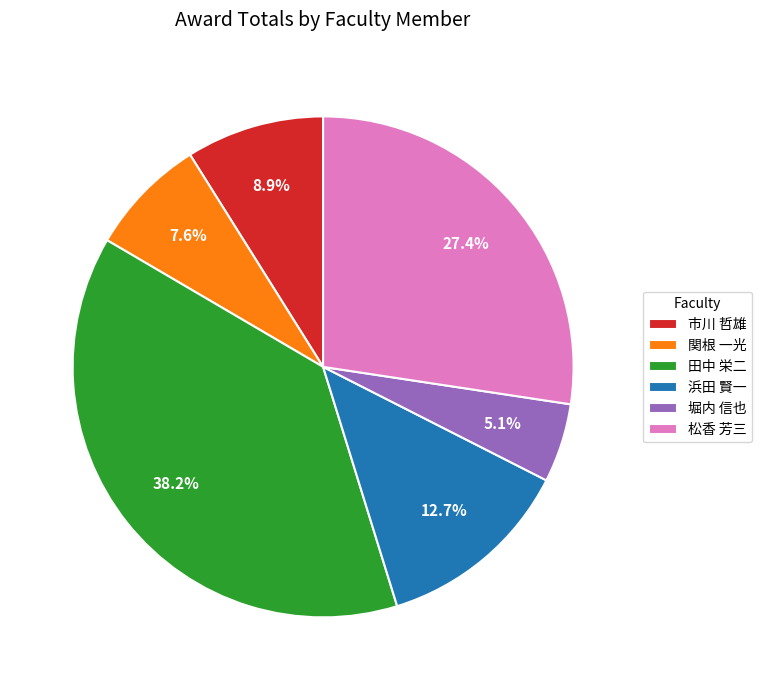

Do 浜田 賢一 and 堀内 信也 together represent more than half of the pie?

No